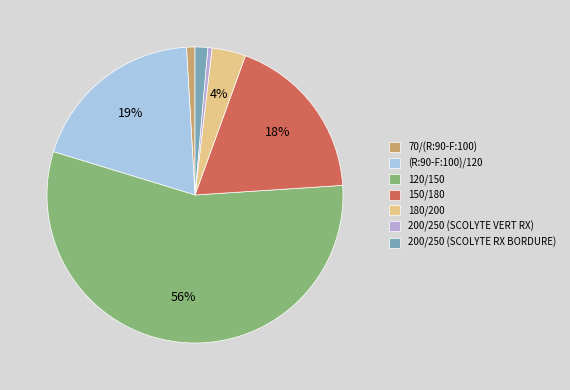

How many slices are in this pie chart?

7